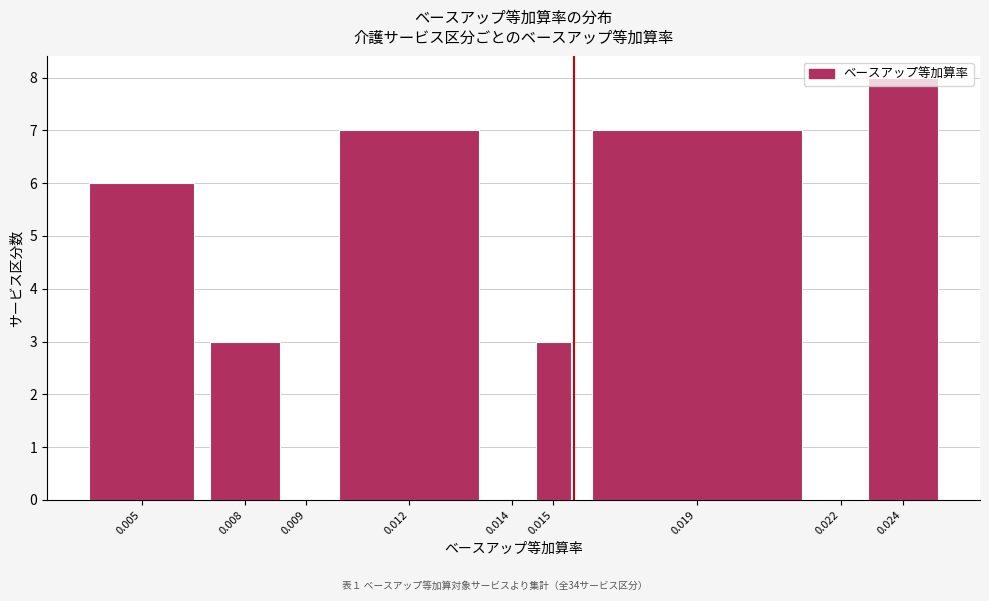

What is the maximum value shown in the chart?

8